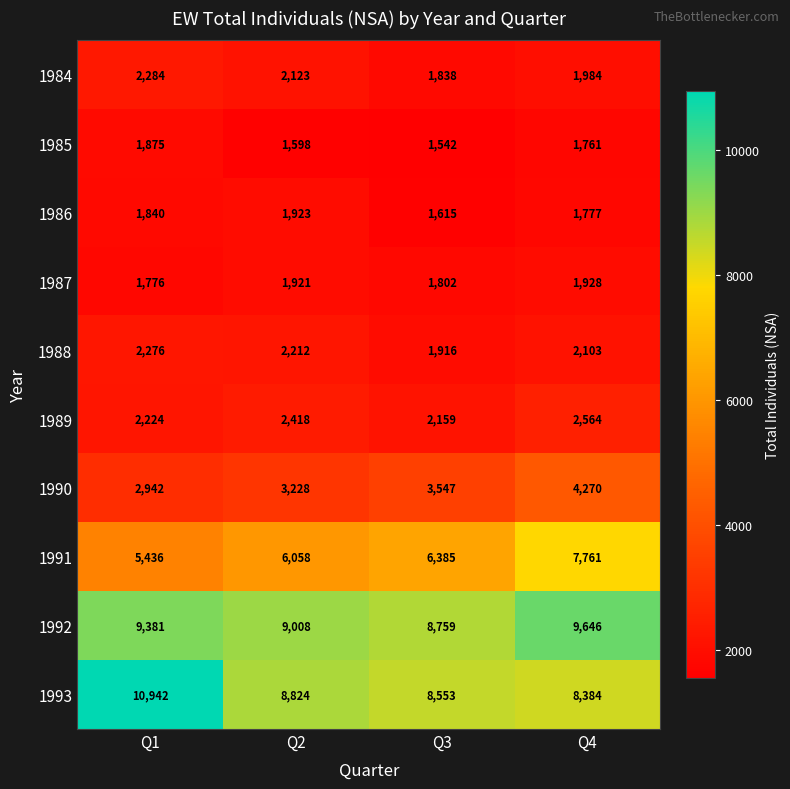

Is it true that 1989 equals 2224 at Q1?

True